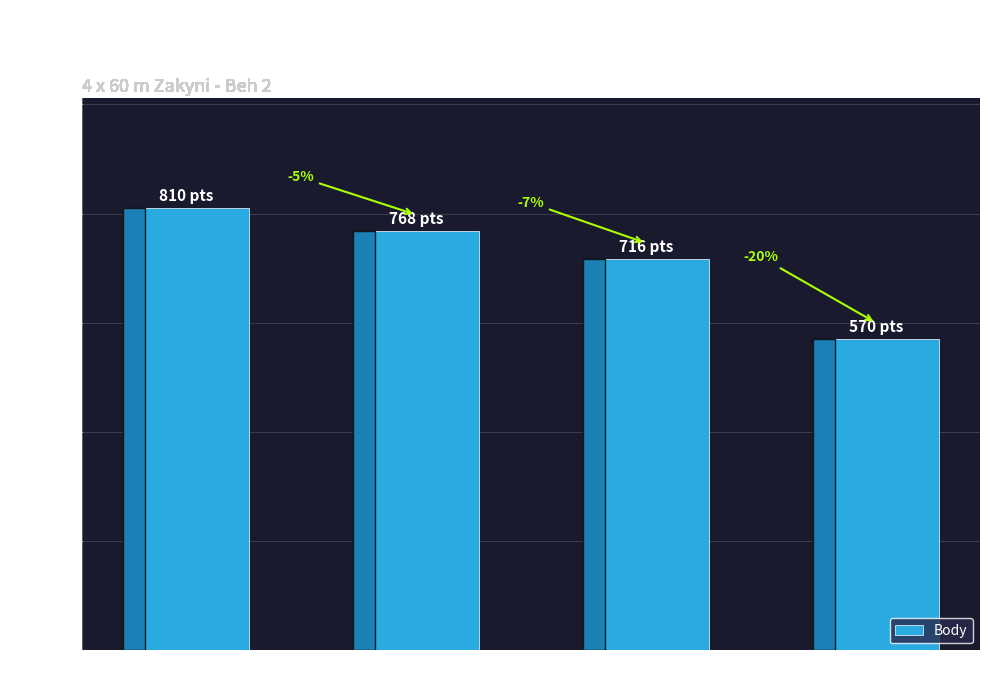

What is the difference between the maximum and second lowest values?

94